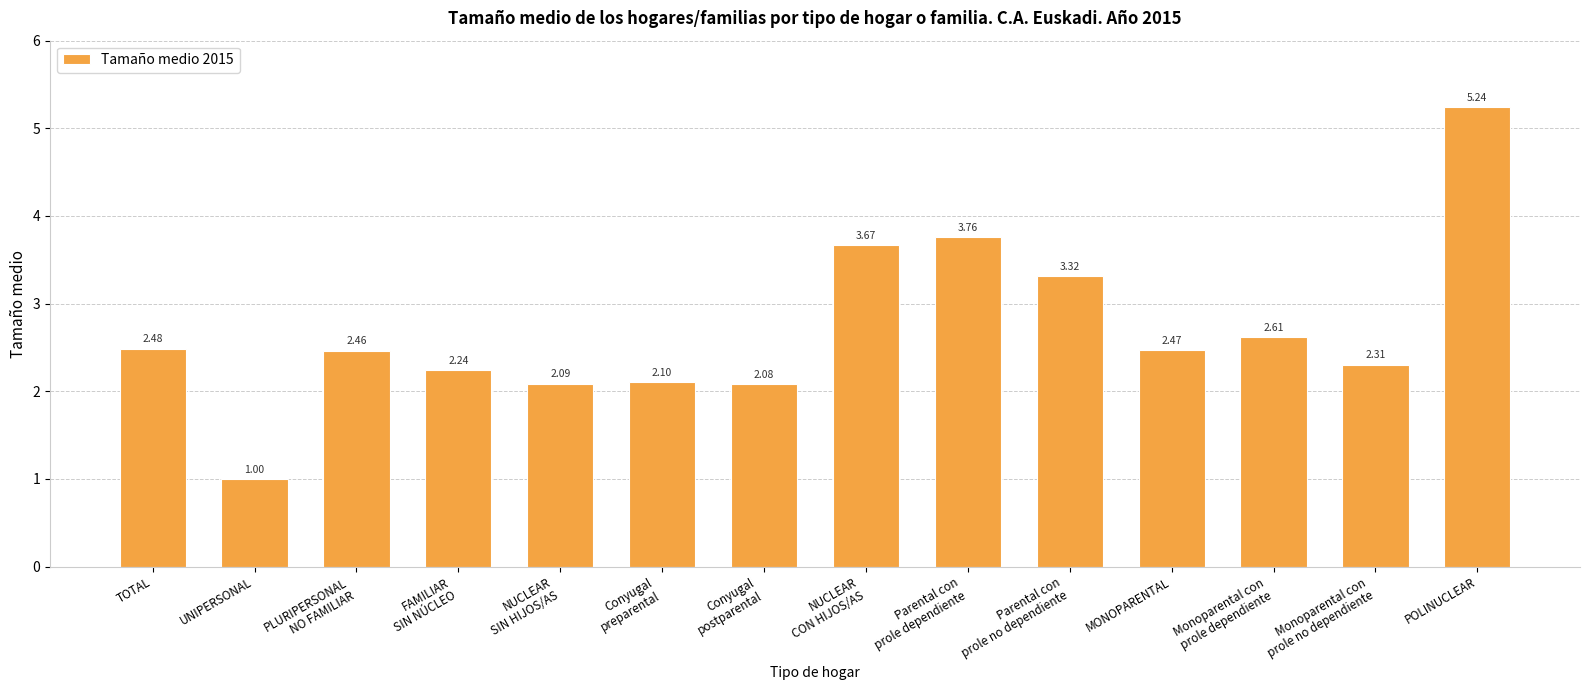

Where does the data first go above 2?

TOTAL